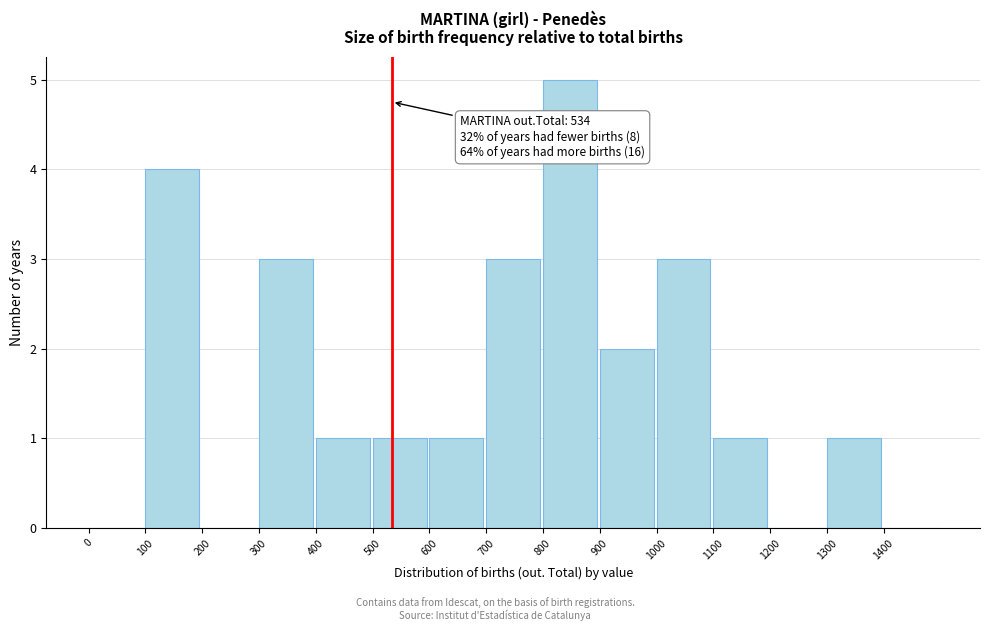

Over which range of the x-axis is the bar tallest?

800 to 900